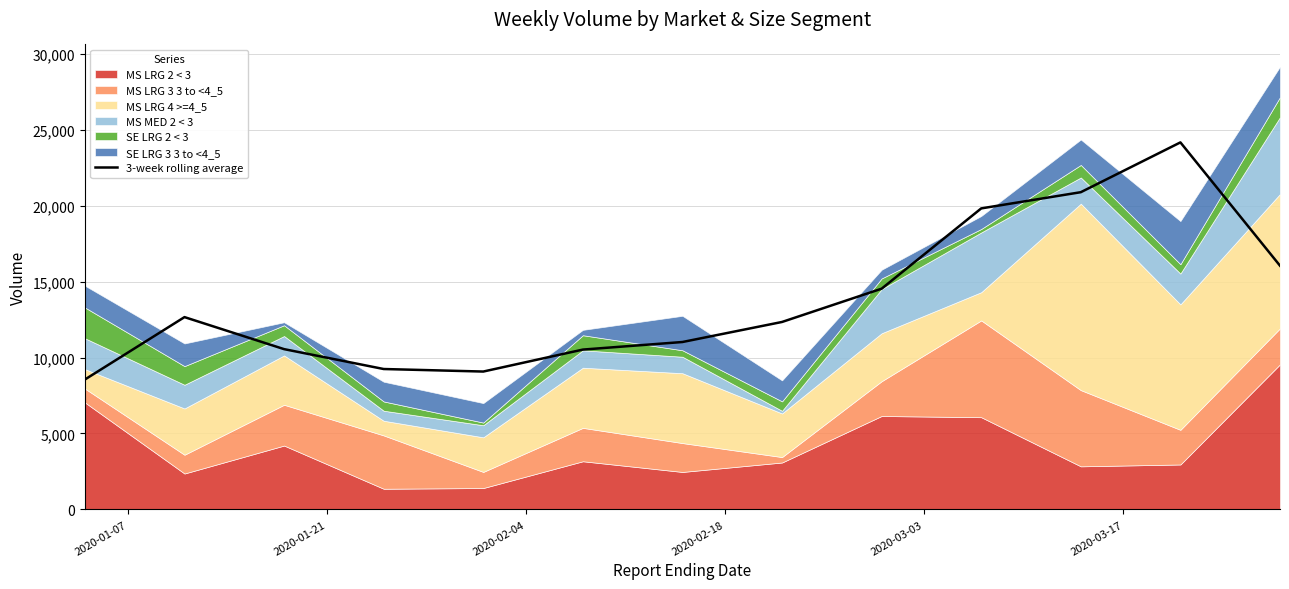

How many categories are shown in the chart?

13